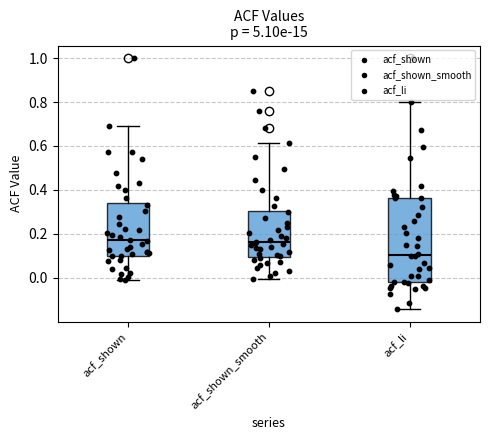

Where is the upper edge of the box for acf_shown on the y-axis? The values are not printed on the chart, so give them approximately, as read against the axis.

0.34